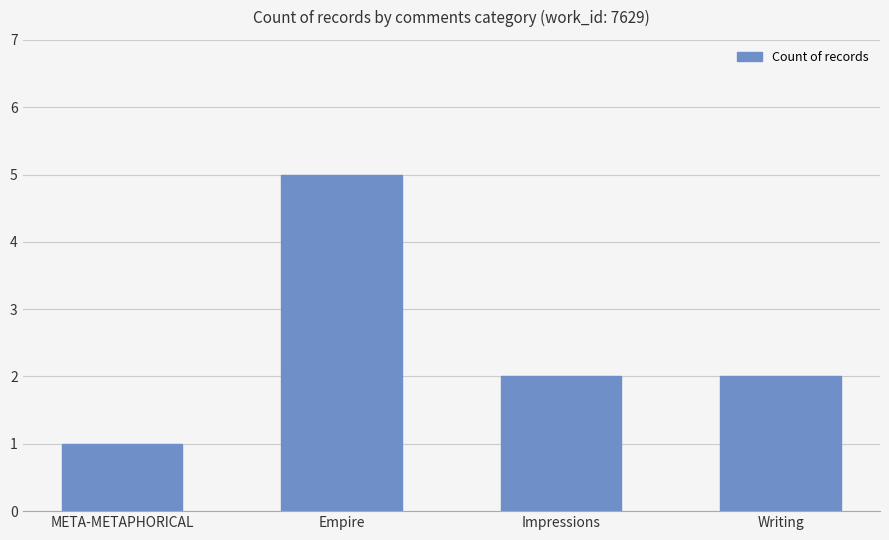

The chart shows a value of 3 at Writing. True or false?

False